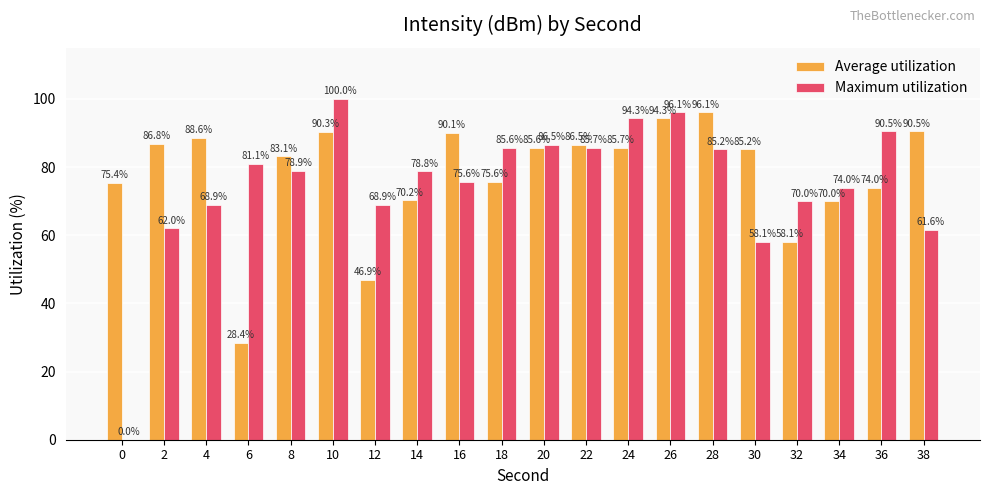

Reading left to right, transcribe all the data shown in this chart.

Average utilization: 0=75.4	2=86.8	4=88.6	6=28.4	8=83.1	10=90.3	12=46.9	14=70.2	16=90.1	18=75.6	20=85.6	22=86.5	24=85.7	26=94.3	28=96.1	30=85.2	32=58.1	34=70.0	36=74.0	38=90.5
Maximum utilization: 0=0.0	2=62.0	4=68.9	6=81.1	8=78.9	10=100.0	12=68.9	14=78.8	16=75.6	18=85.6	20=86.5	22=85.7	24=94.3	26=96.1	28=85.2	30=58.1	32=70.0	34=74.0	36=90.5	38=61.6